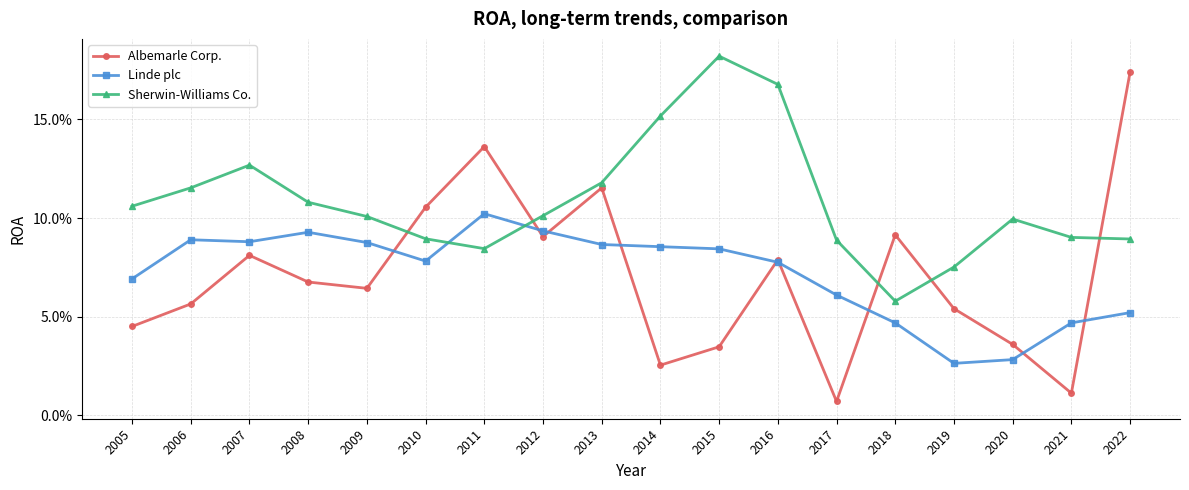

Reading left to right, transcribe all the data shown in this chart.

Albemarle Corp.: 2005=0.0	2006=0.1	2007=0.1	2008=0.1	2009=0.1	2010=0.1	2011=0.1	2012=0.1	2013=0.1	2014=0.0	2015=0.0	2016=0.1	2017=0.0	2018=0.1	2019=0.1	2020=0.0	2021=0.0	2022=0.2
Linde plc: 2005=0.1	2006=0.1	2007=0.1	2008=0.1	2009=0.1	2010=0.1	2011=0.1	2012=0.1	2013=0.1	2014=0.1	2015=0.1	2016=0.1	2017=0.1	2018=0.0	2019=0.0	2020=0.0	2021=0.0	2022=0.1
Sherwin-Williams Co.: 2005=0.1	2006=0.1	2007=0.1	2008=0.1	2009=0.1	2010=0.1	2011=0.1	2012=0.1	2013=0.1	2014=0.2	2015=0.2	2016=0.2	2017=0.1	2018=0.1	2019=0.1	2020=0.1	2021=0.1	2022=0.1